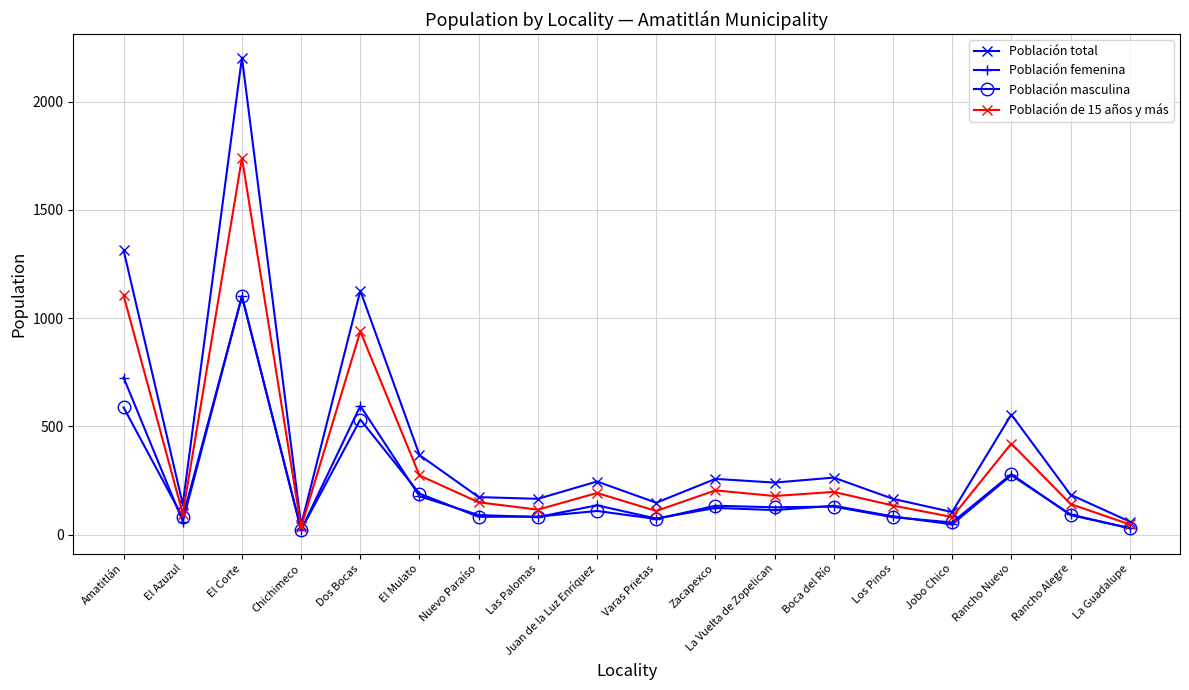

What is the spread (max minus min) of values at Juan de la Luz Enríquez?

136